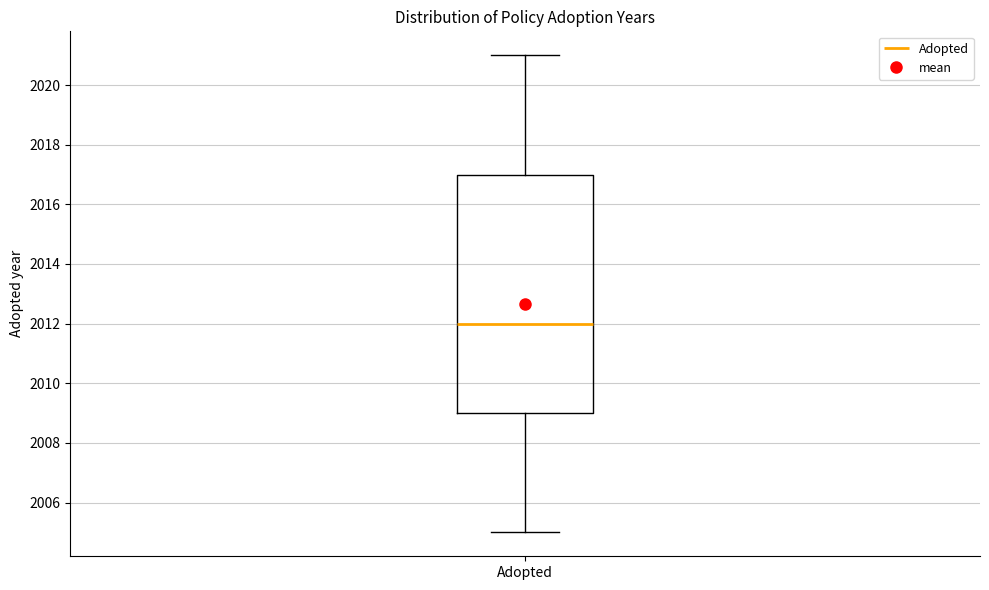

Transcribe this box plot: give where the median line is, the range the box spans, and where the two whiskers end, as read against the y-axis. The values are not printed on the chart, so give them approximately, as read against the axis.

median 2012, box 2009 to 2017, whiskers 2005 to 2021